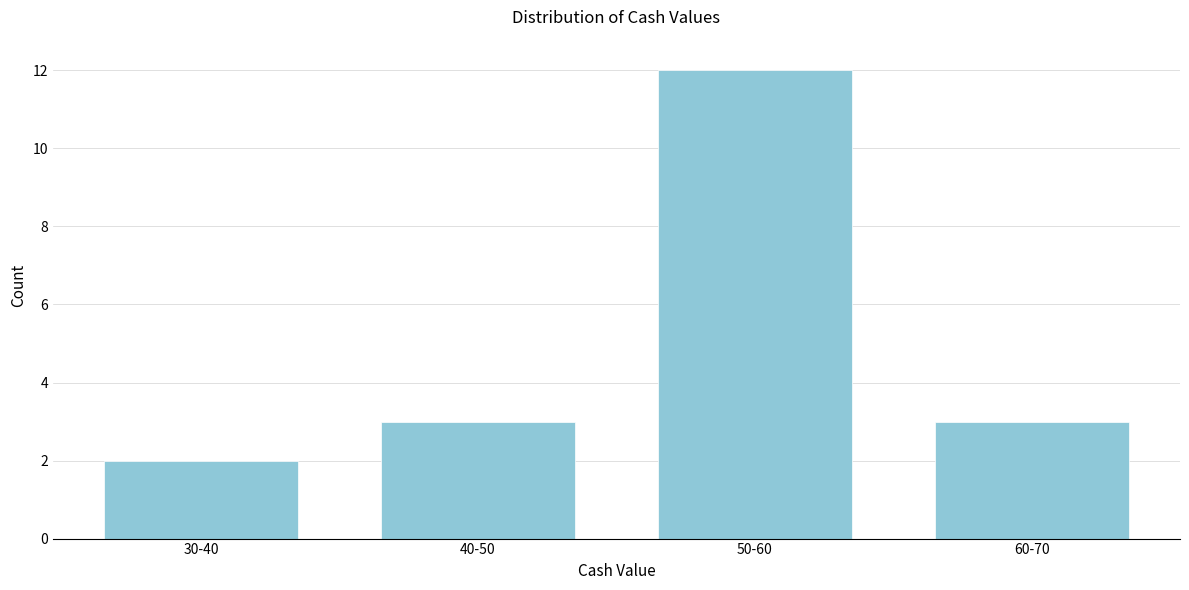

Reading left to right, what are all the values shown in this chart?

30-40=2	40-50=3	50-60=12	60-70=3